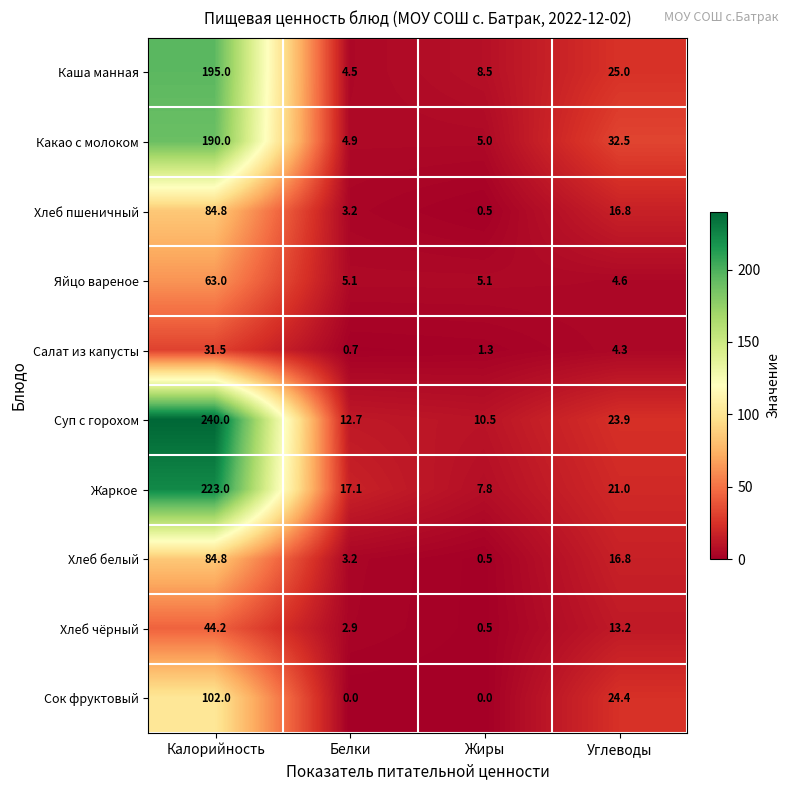

The value of Суп с горохом at Калорийность is 410.3. True or false?

False